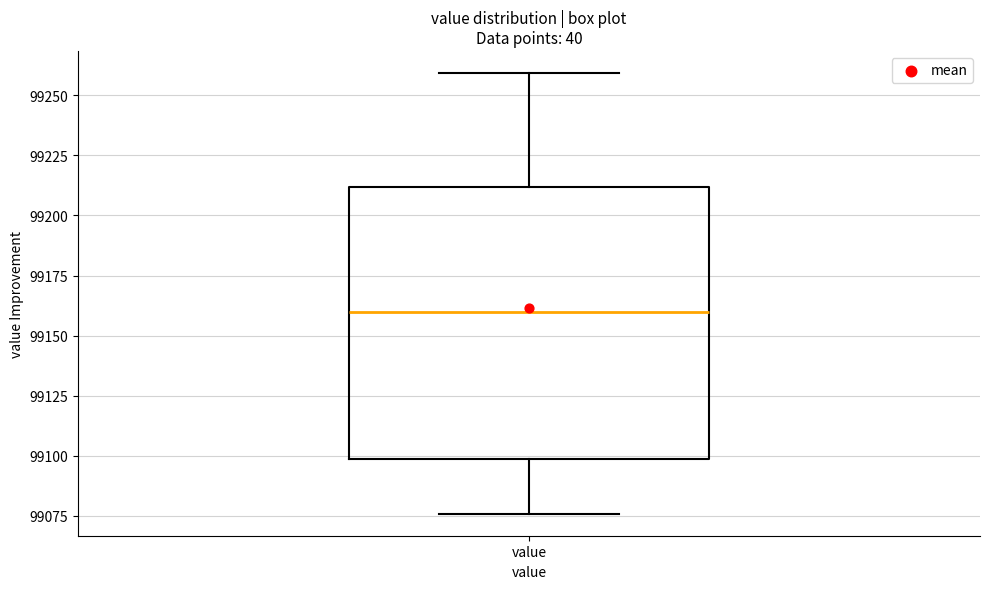

Read this box plot against the y-axis: the position of the median line, the range covered by the box, and the ends of both whiskers. The values are not printed on the chart, so give them approximately, as read against the axis.

median 99160, box 99100 to 99210, whiskers 99075 to 99260